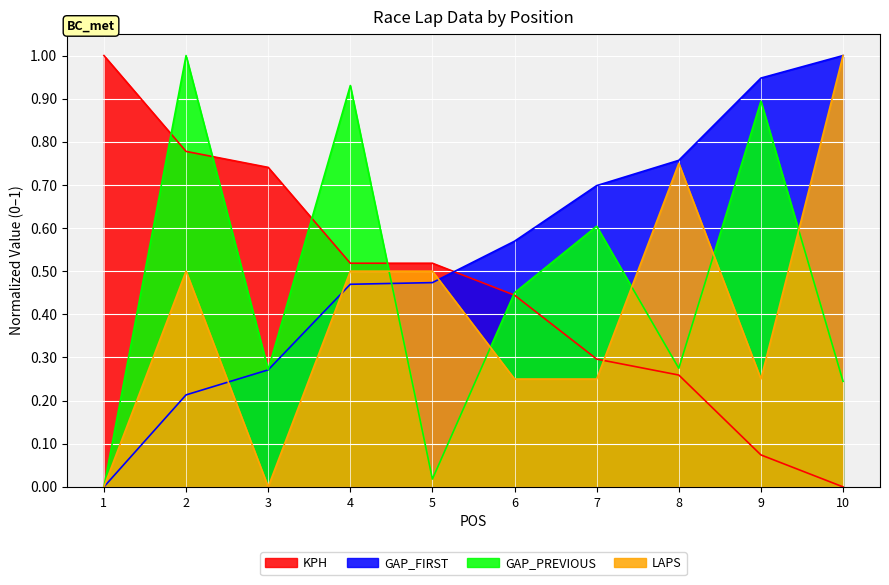

What is the difference between the GAP_PREVIOUS values at 7 and 9?

0.3